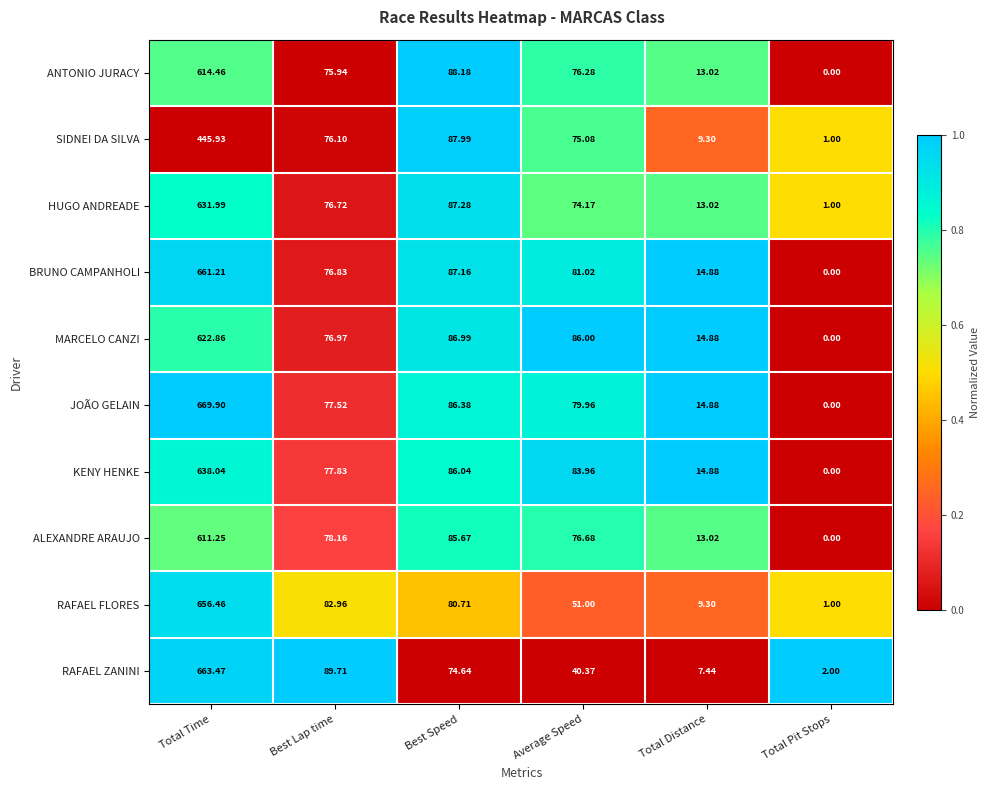

Which series has the widest spread of values?

JOÃO GELAIN